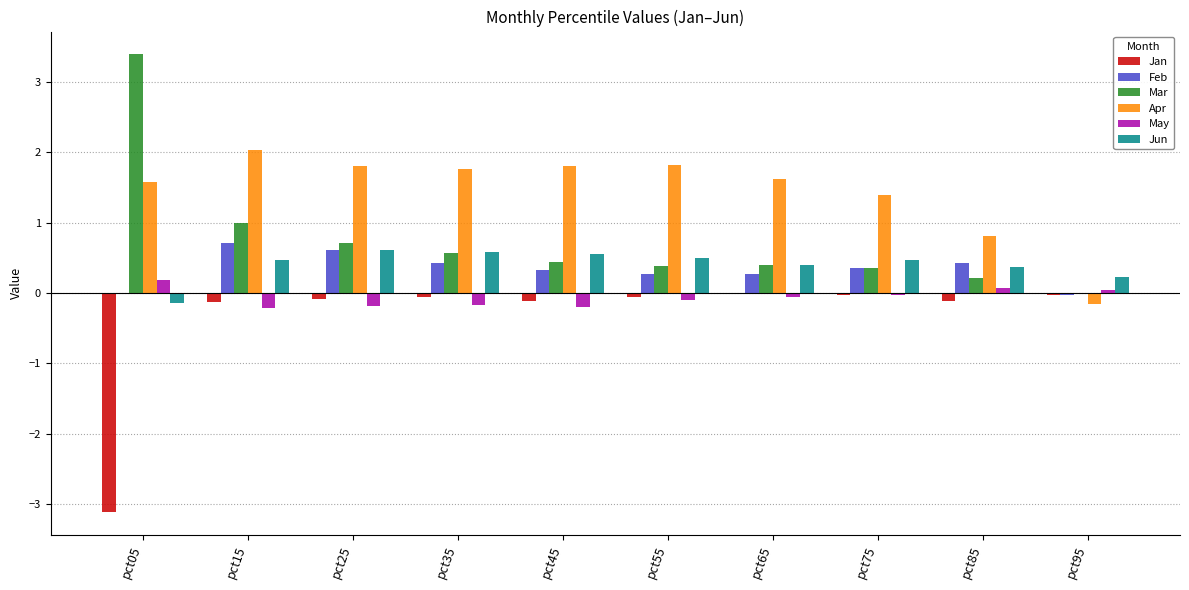

What are all the series names shown in the legend?

Jan, Feb, Mar, Apr, May, Jun